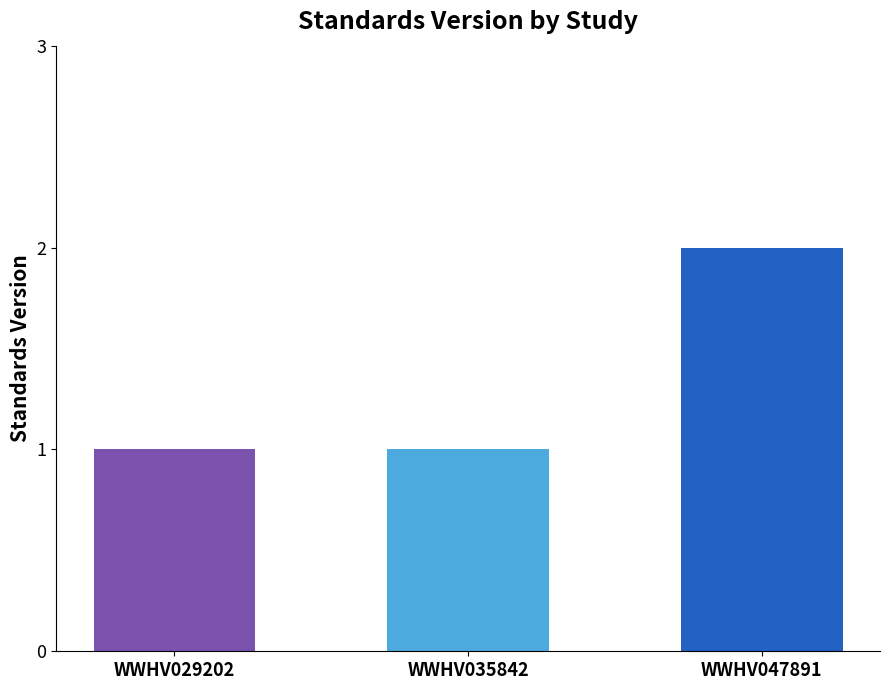

Does the chart contain stacked bars?

No